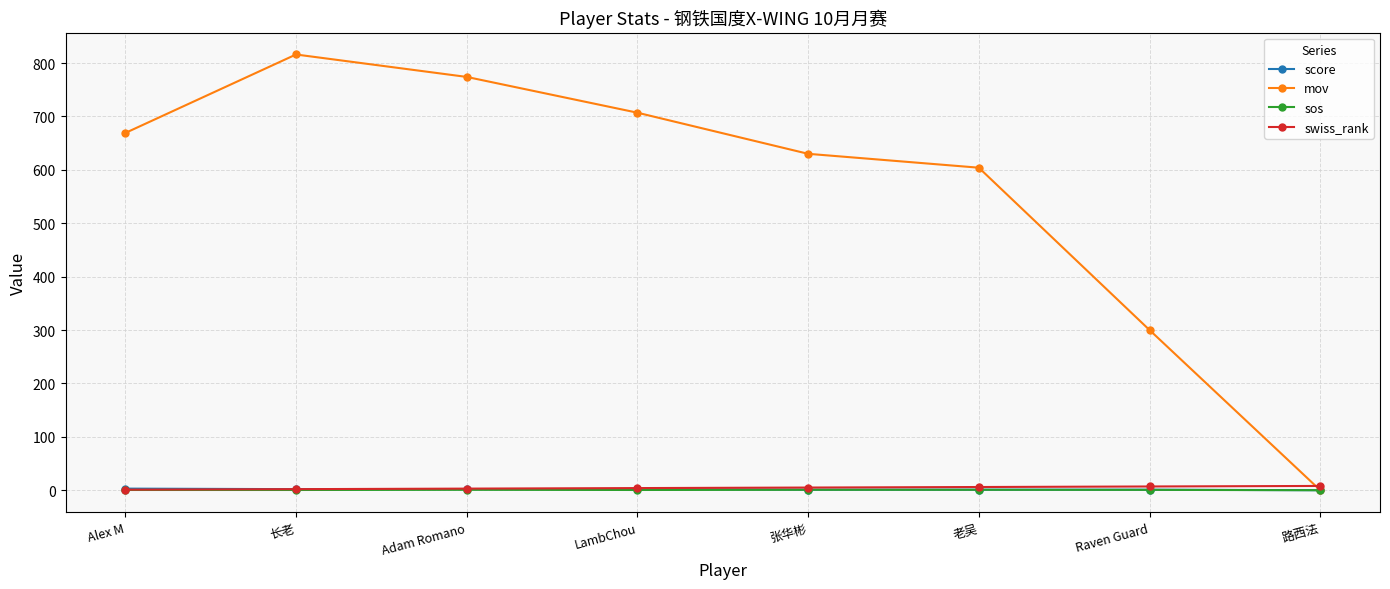

What is the maximum value shown in the chart?

816.0